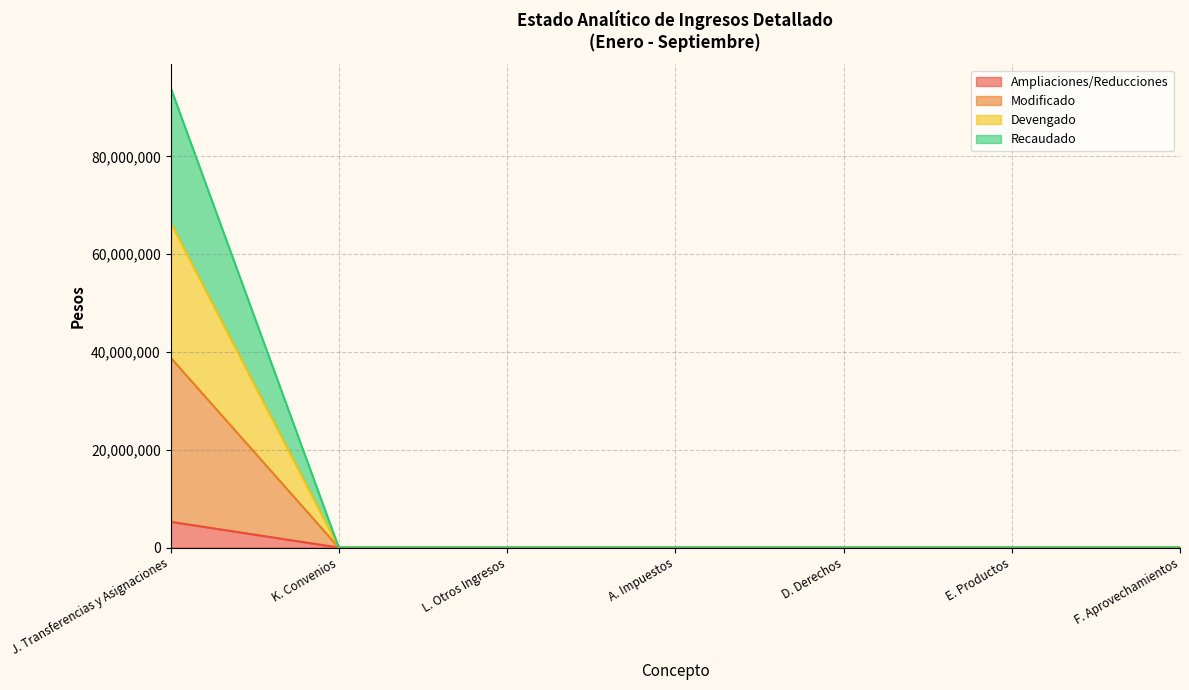

True or false: Recaudado and Modificado cross at least once.

False